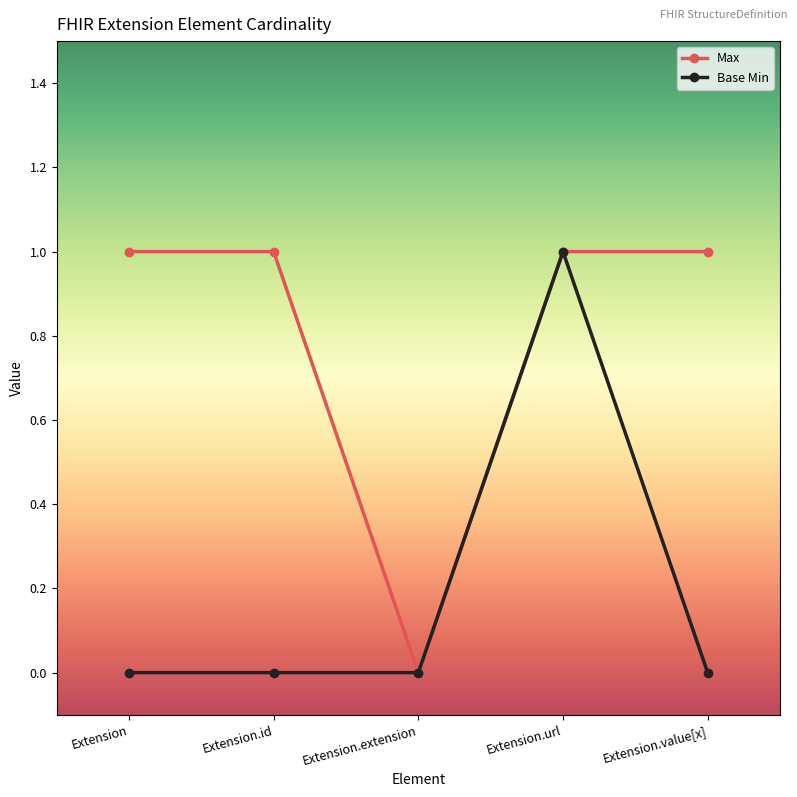

Between Extension.url and Extension.extension, which is larger?

Extension.url